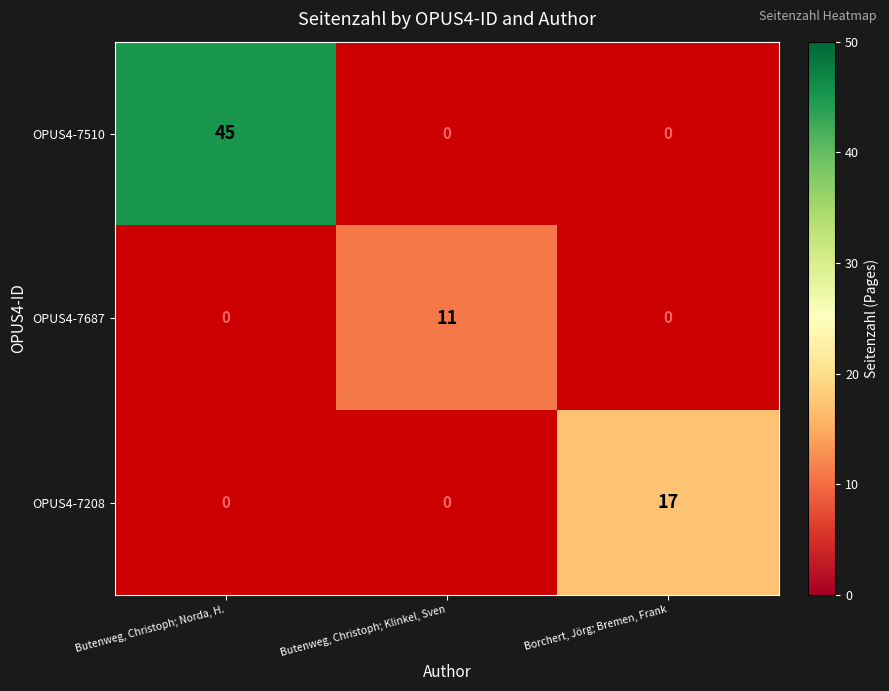

Is it true that OPUS4-7510 equals 45 at Butenweg, Christoph; Norda, H.?

True